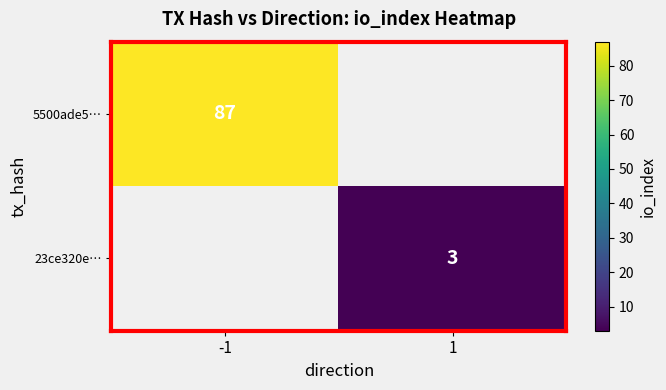

The 5500ade5… series shows 147 at -1. True or false?

False